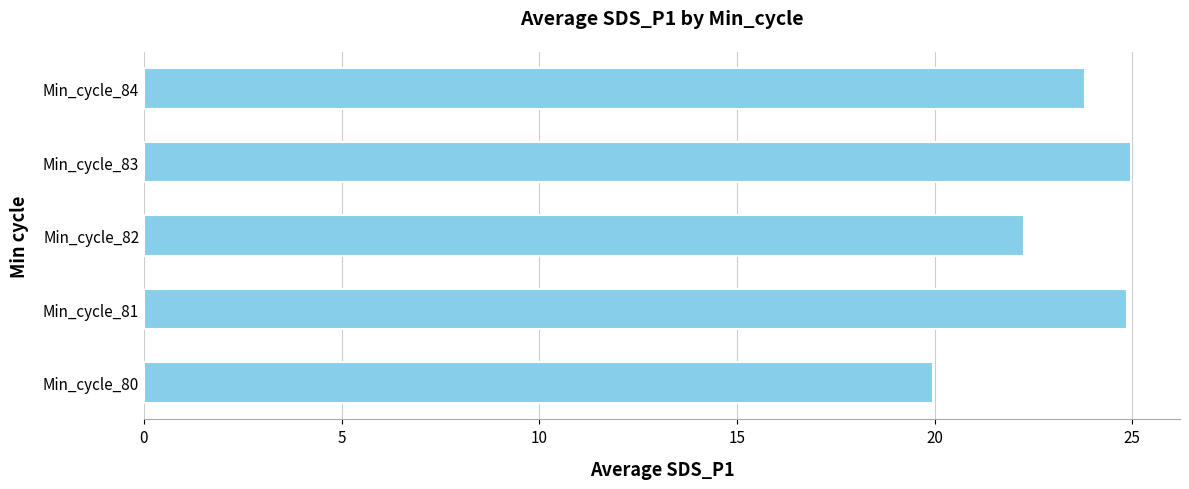

Are the bars grouped side by side (vs. stacked)?

No